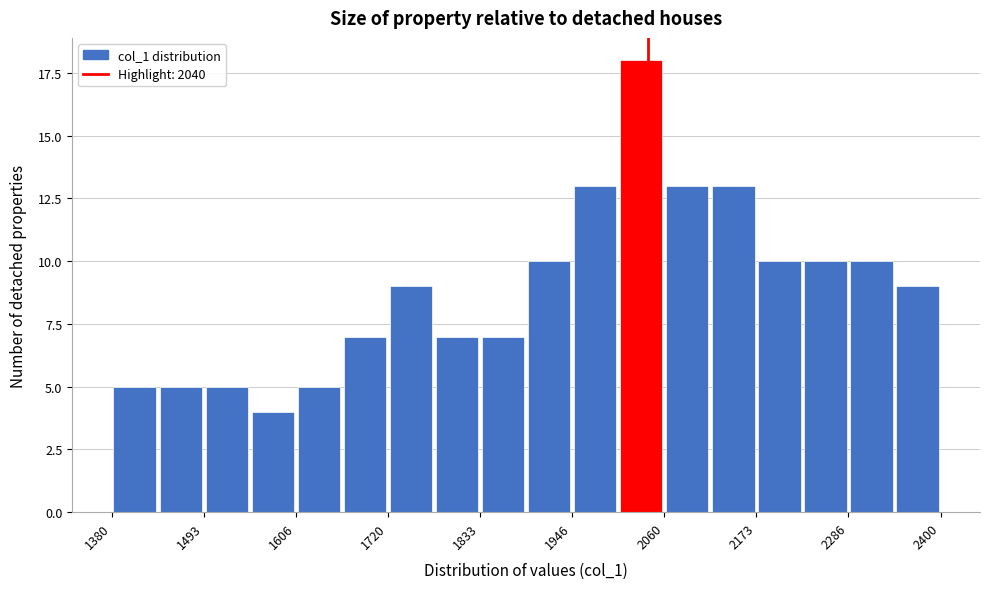

Around what value on the x-axis is the tallest bar? Give the approximate position of its centre, as read against the axis.

2040